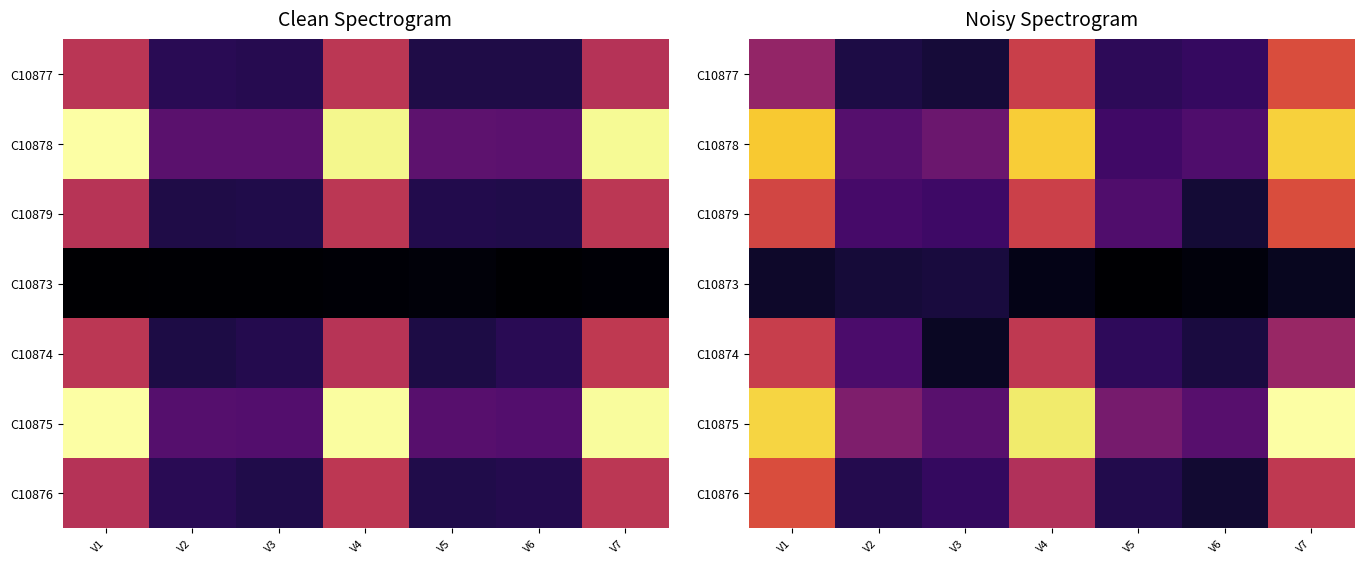

What is the sum of the C10876 values at V1 and V3?

0.8